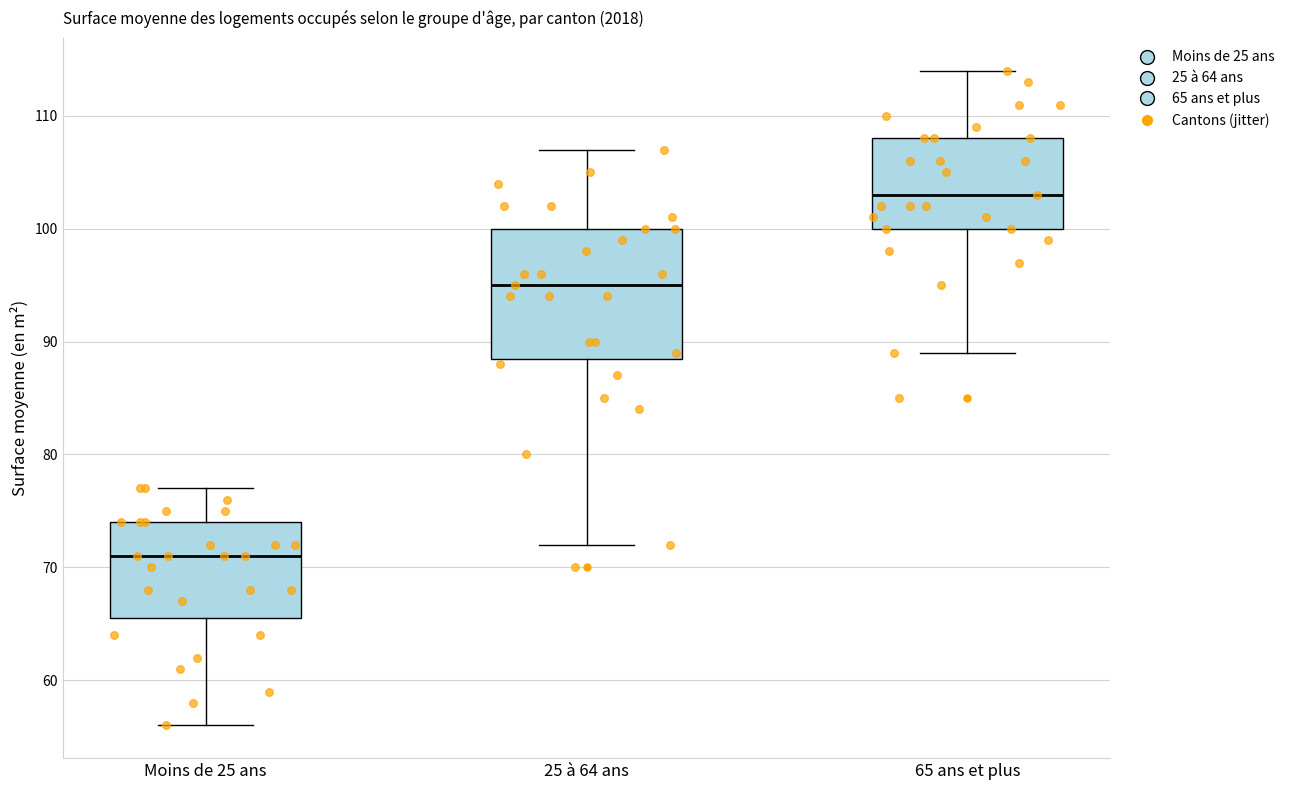

Where does the lower whisker of the box for 65 ans et plus end on the y-axis? The values are not printed on the chart, so give them approximately, as read against the axis.

89